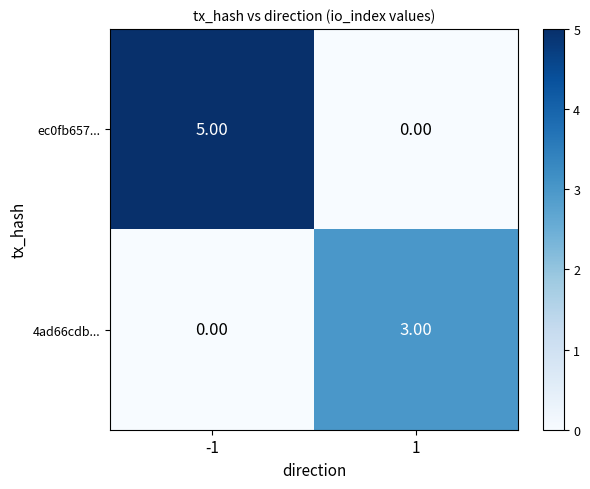

What is the difference between the maximum and minimum values in the 4ad66cdb... series?

3